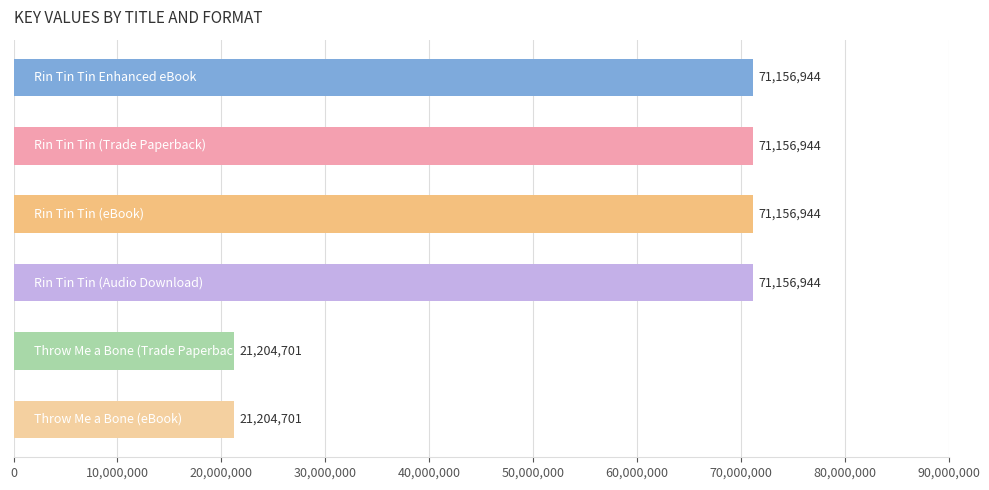

What is the value of the 1st bar from the top?

71156944